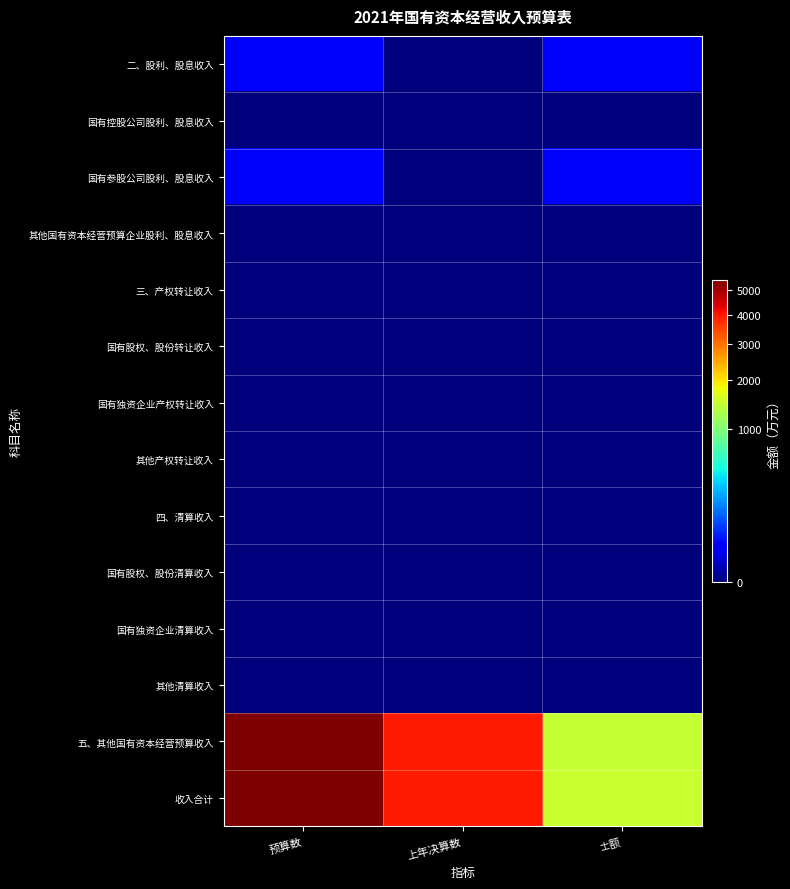

Which series has the largest range (max minus min)?

五、其他国有资本经营预算收入